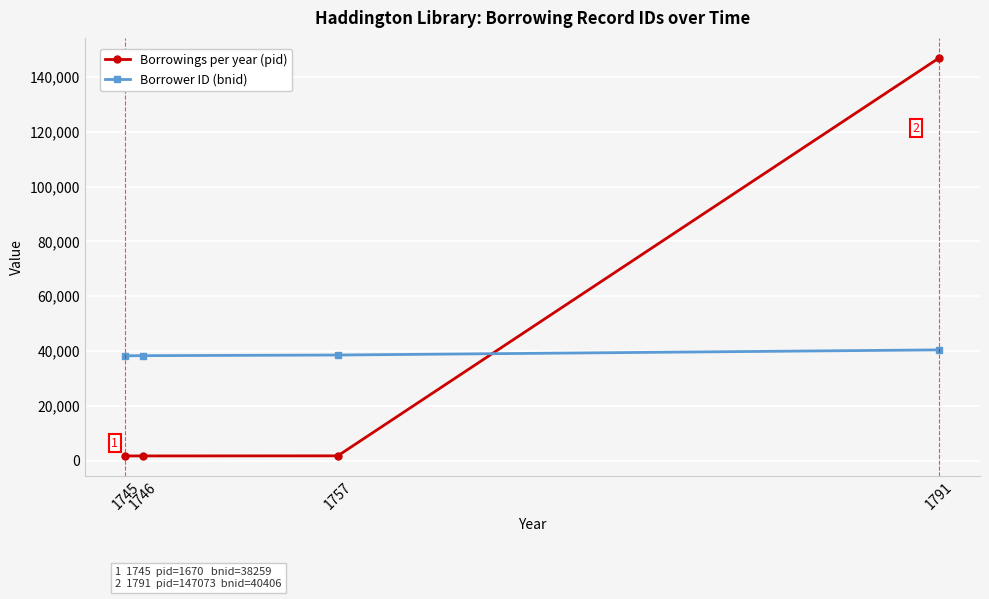

Rank the series by their maximum value, from lowest to highest.

Borrower ID (bnid), Borrowings per year (pid)